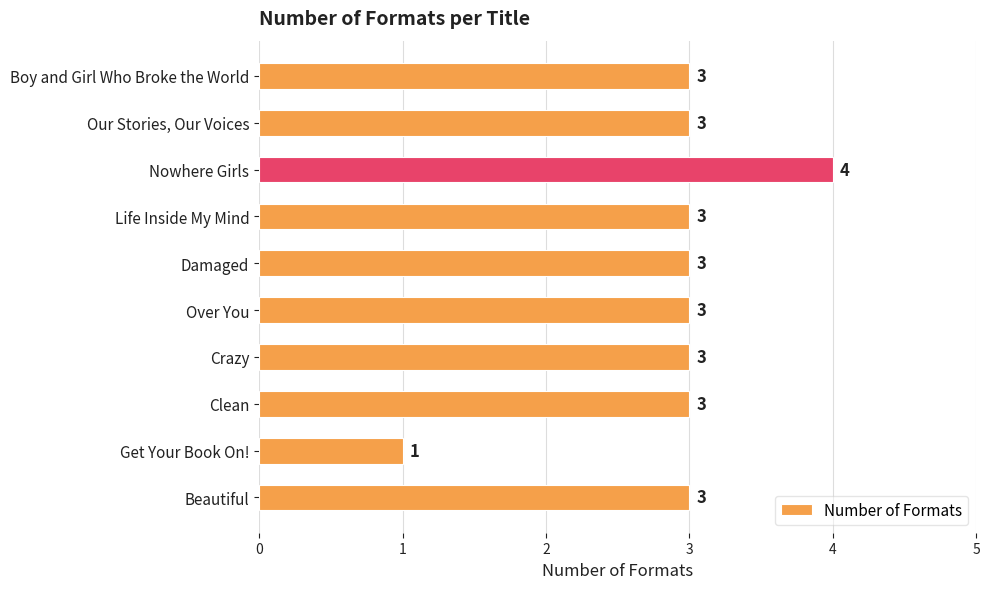

Does the chart contain any negative values?

No